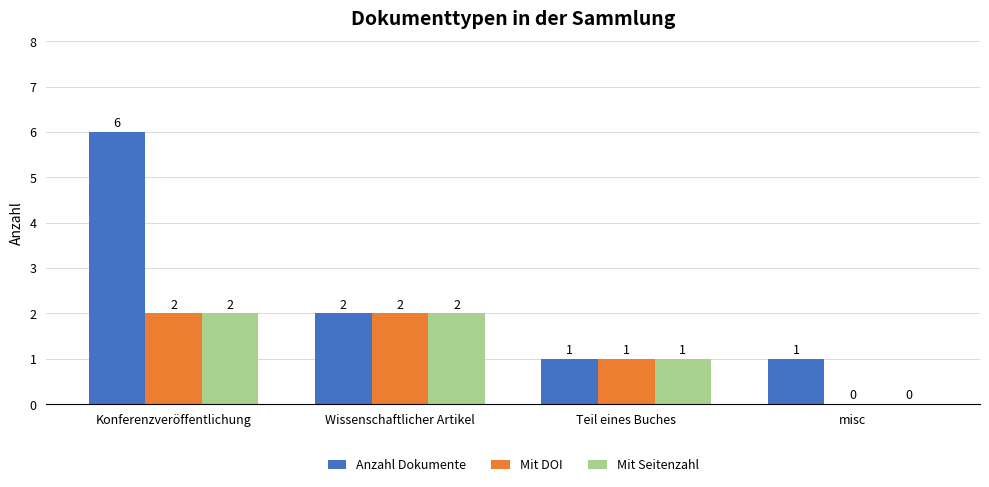

What is the highest value of the Mit Seitenzahl series?

2